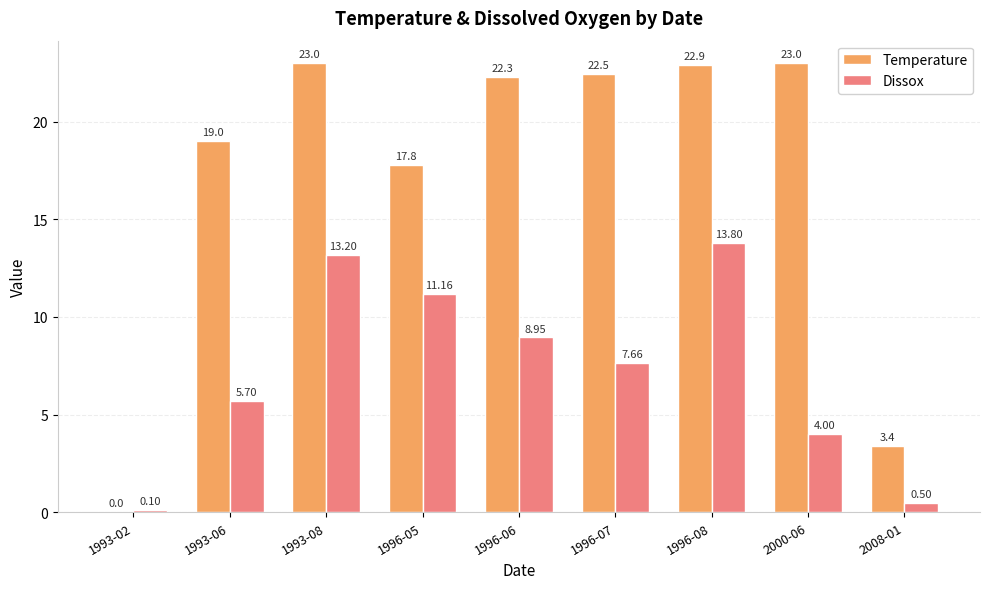

Which series changed the most between 1996-06 and 2008-01?

Temperature